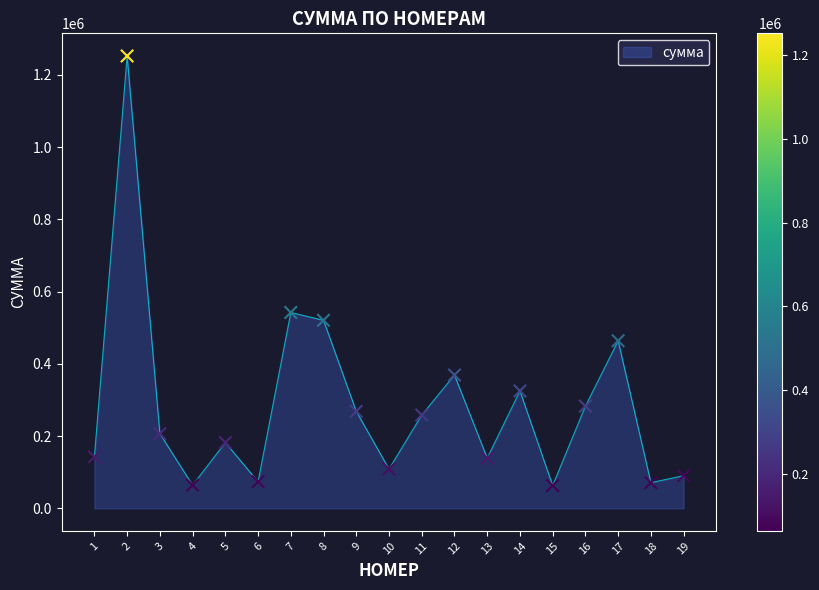

Which has a higher value, 4 or 7?

7